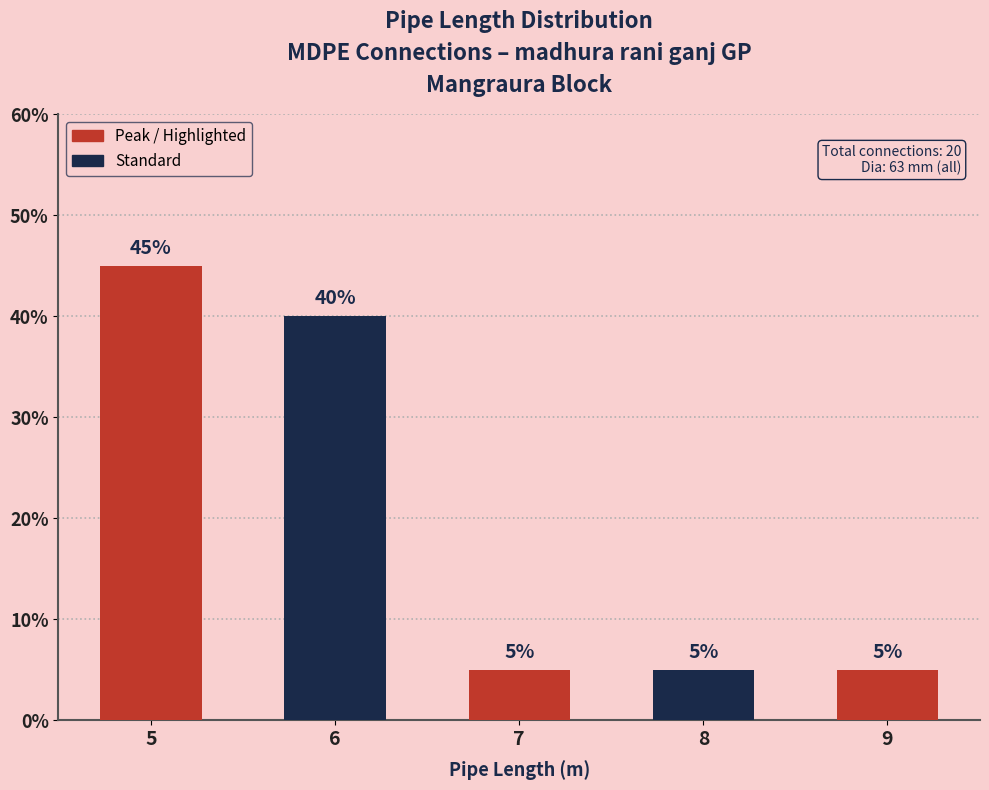

Reading right to left, what are all the values shown in this chart?

9=5	8=5	7=5	6=40	5=45